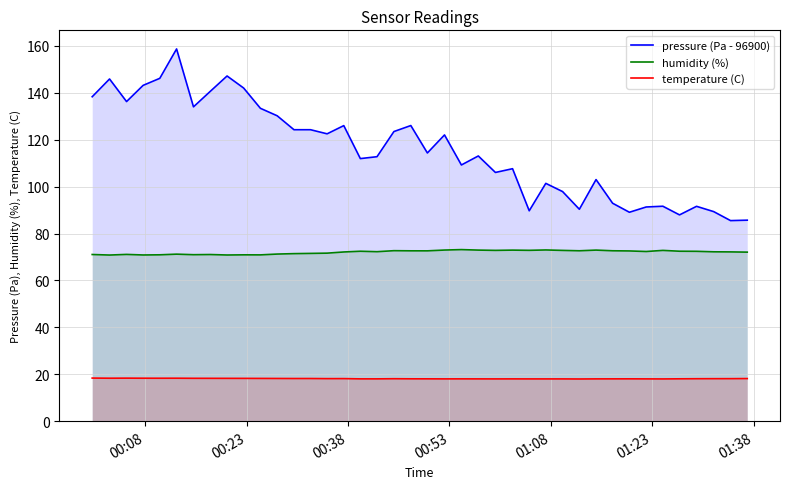

What is the smallest value displayed?

18.0